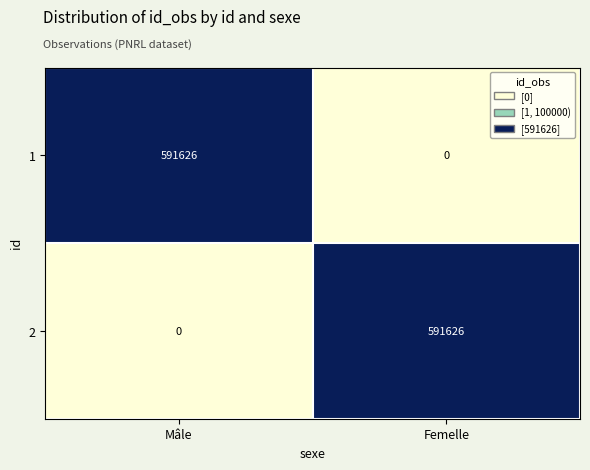

What is the total value across all series at Mâle?

591626